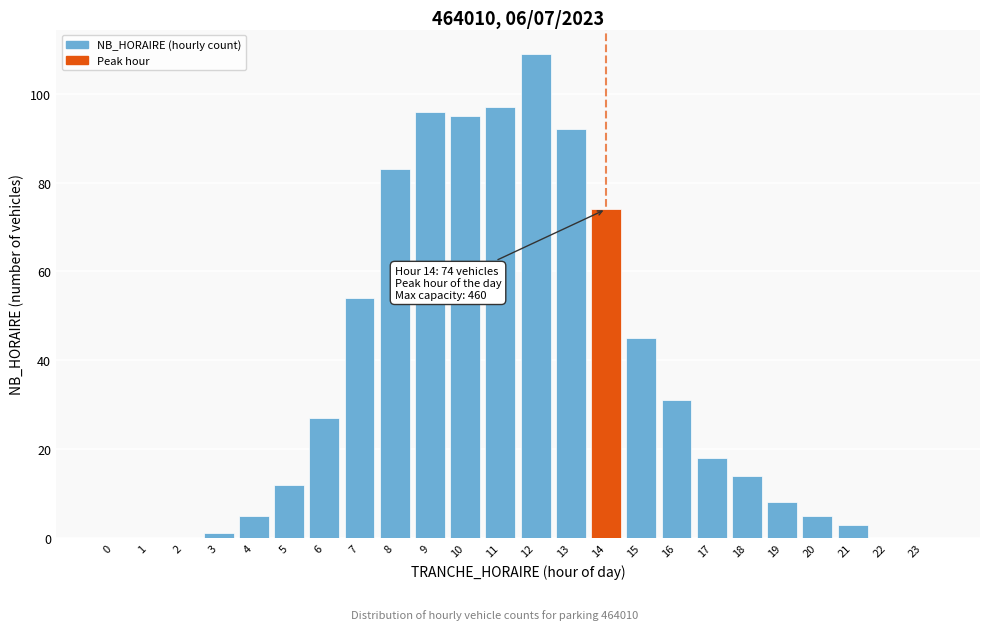

Reading left to right, transcribe all the data shown in this chart.

0=0	1=0	2=0	3=1	4=5	5=12	6=27	7=54	8=83	9=96	10=95	11=97	12=109	13=92	14=74	15=45	16=31	17=18	18=14	19=8	20=5	21=3	22=0	23=0